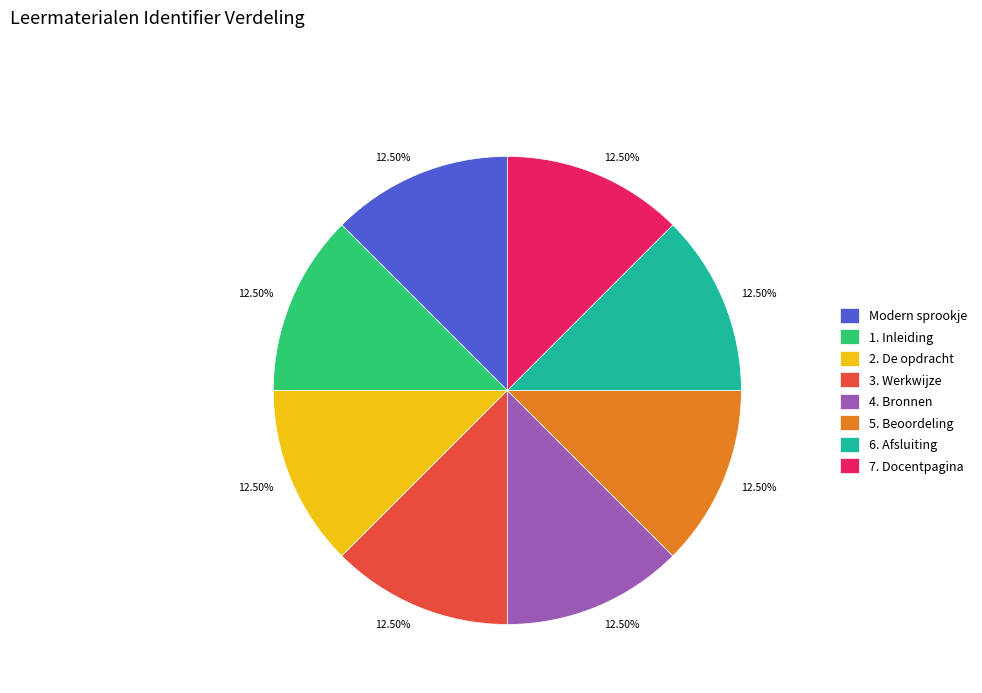

Does any single category account for the majority?

No